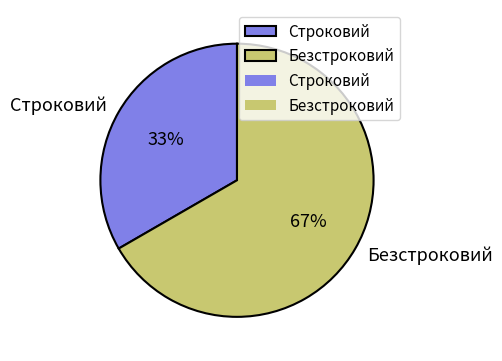

To the nearest percent, what percentage of the pie is Безстроковий?

67%